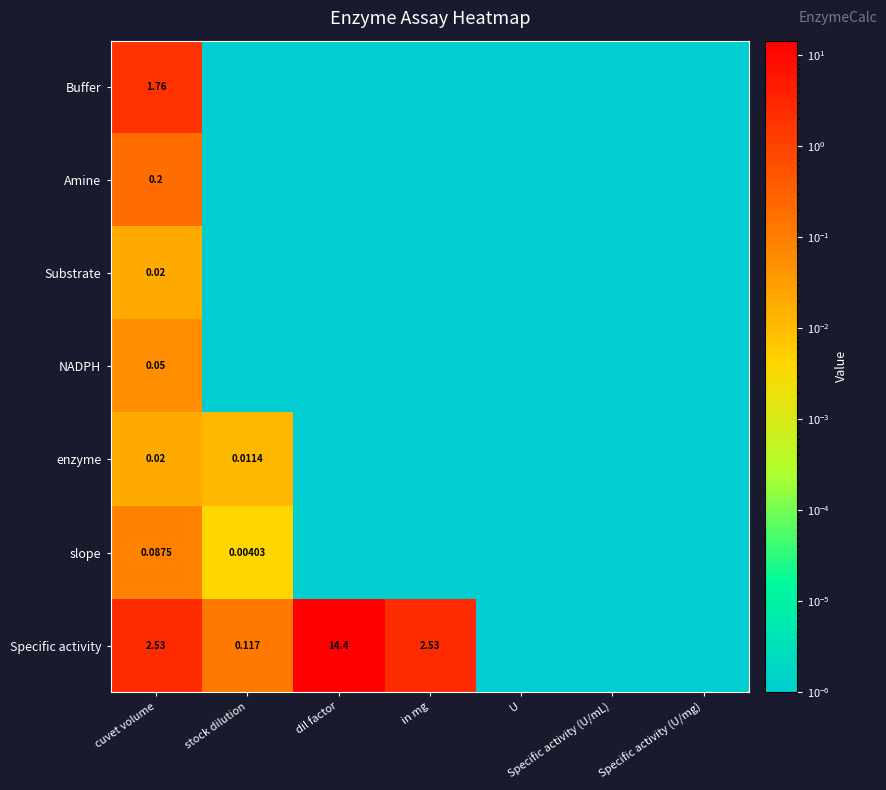

At which category is the sum across all series the highest?

dil factor